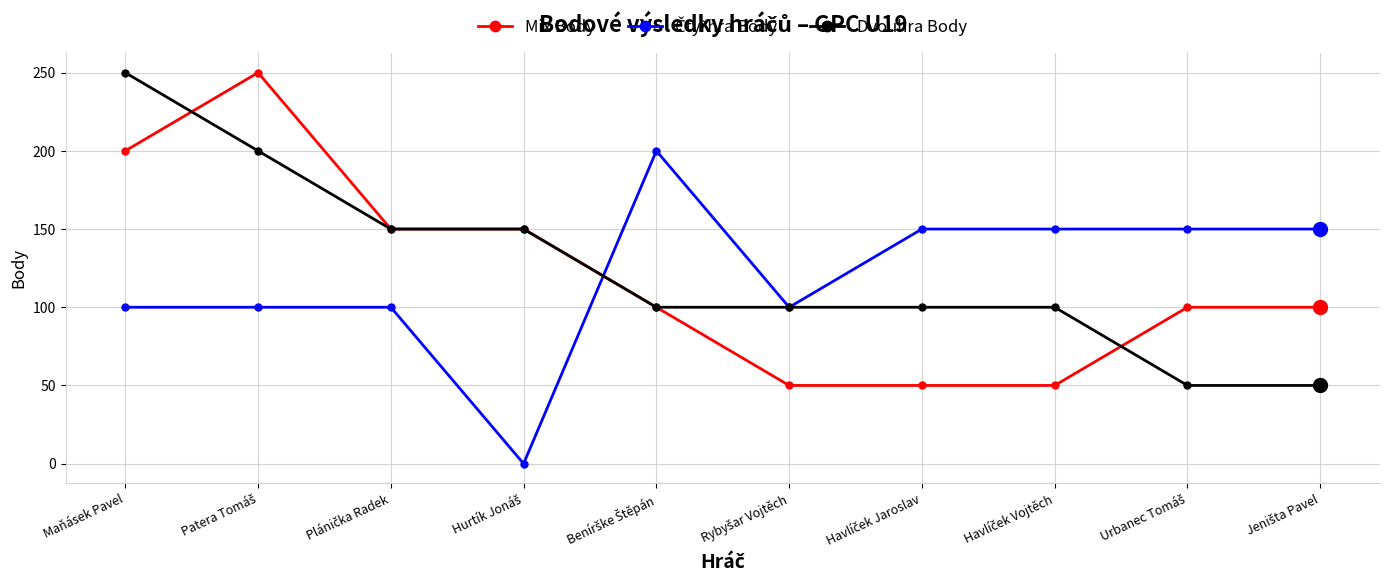

The value of Dvouhra Body at Maňásek Pavel is 250. True or false?

True